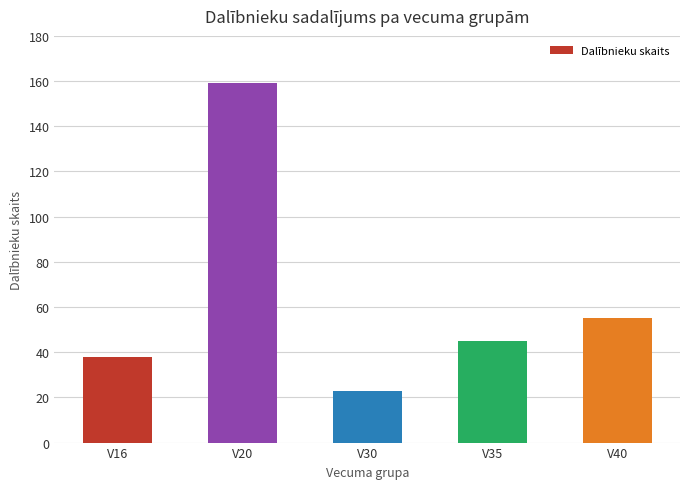

Reading left to right, what are all the values shown in this chart?

V16=38	V20=159	V30=23	V35=45	V40=55